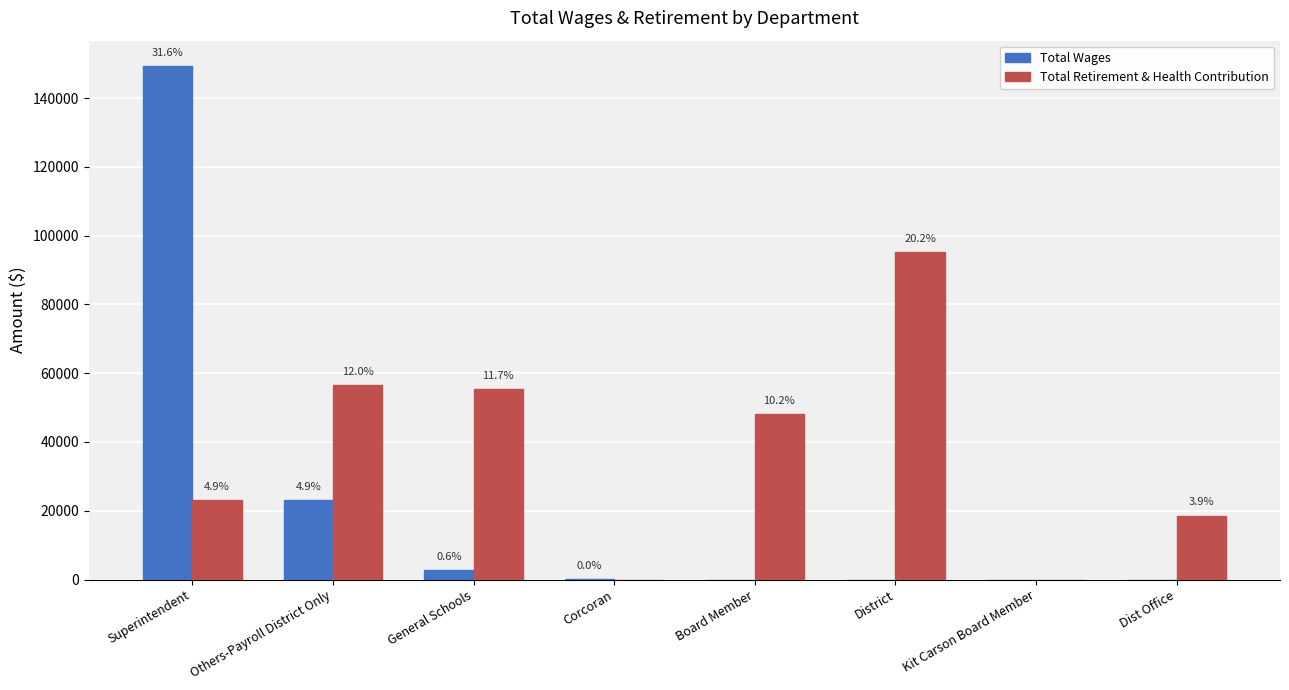

Is the value of Total Retirement & Health Contribution at Kit Carson Board Member greater than the value of Total Wages at Others-Payroll District Only?

No